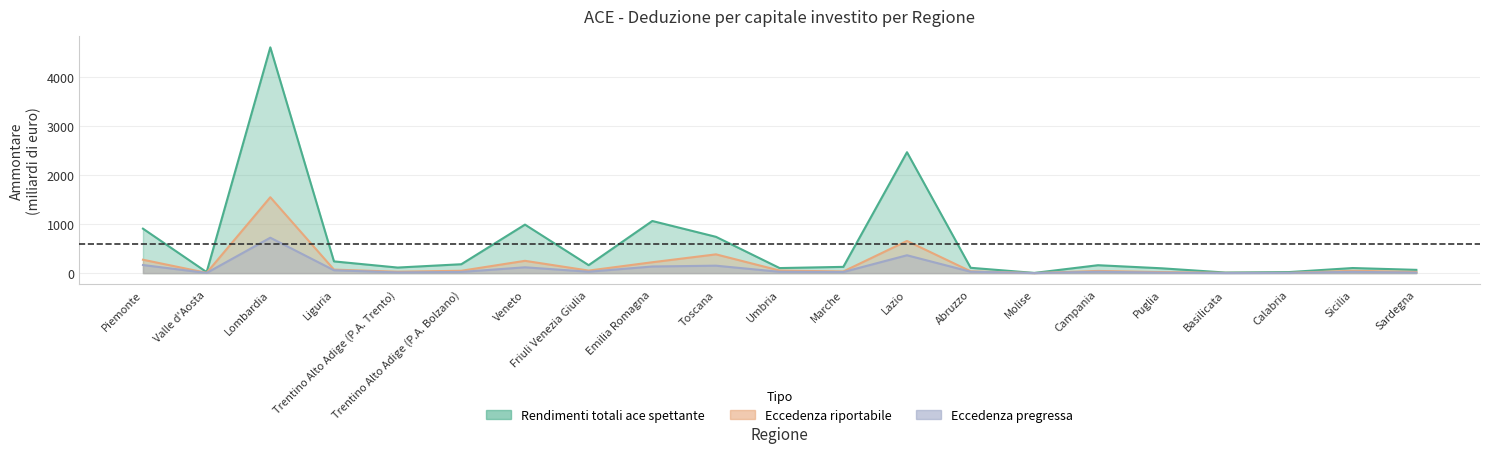

In Eccedenza pregressa (Ammontare), how many points are lower than both neighbors (excluding endpoints)?

6